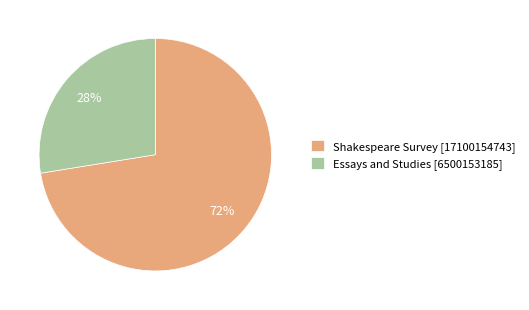

To the nearest percent, what percentage of the pie is Essays and Studies?

28%